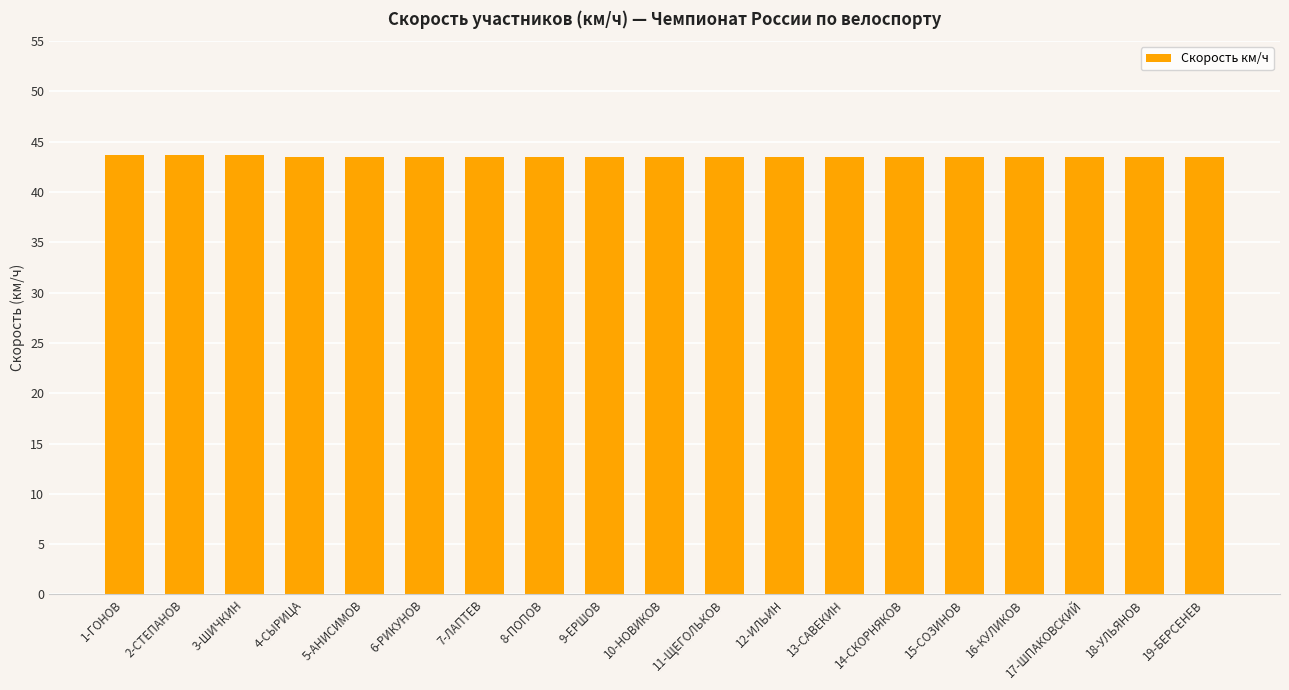

What is the maximum value shown in the chart?

43.7